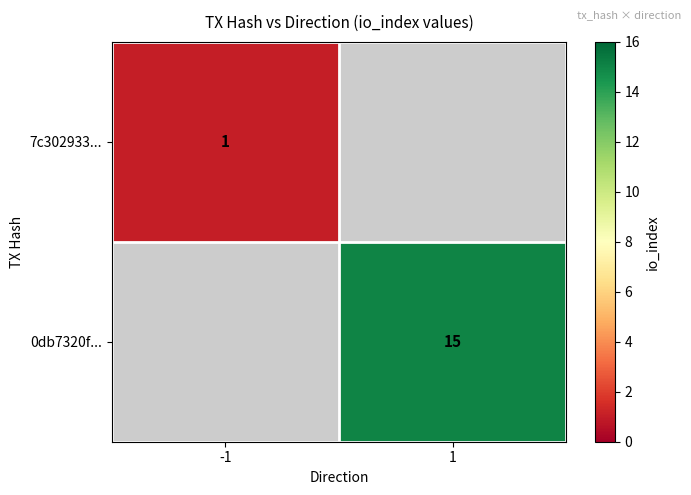

Between -1 and 1, which is larger?

1